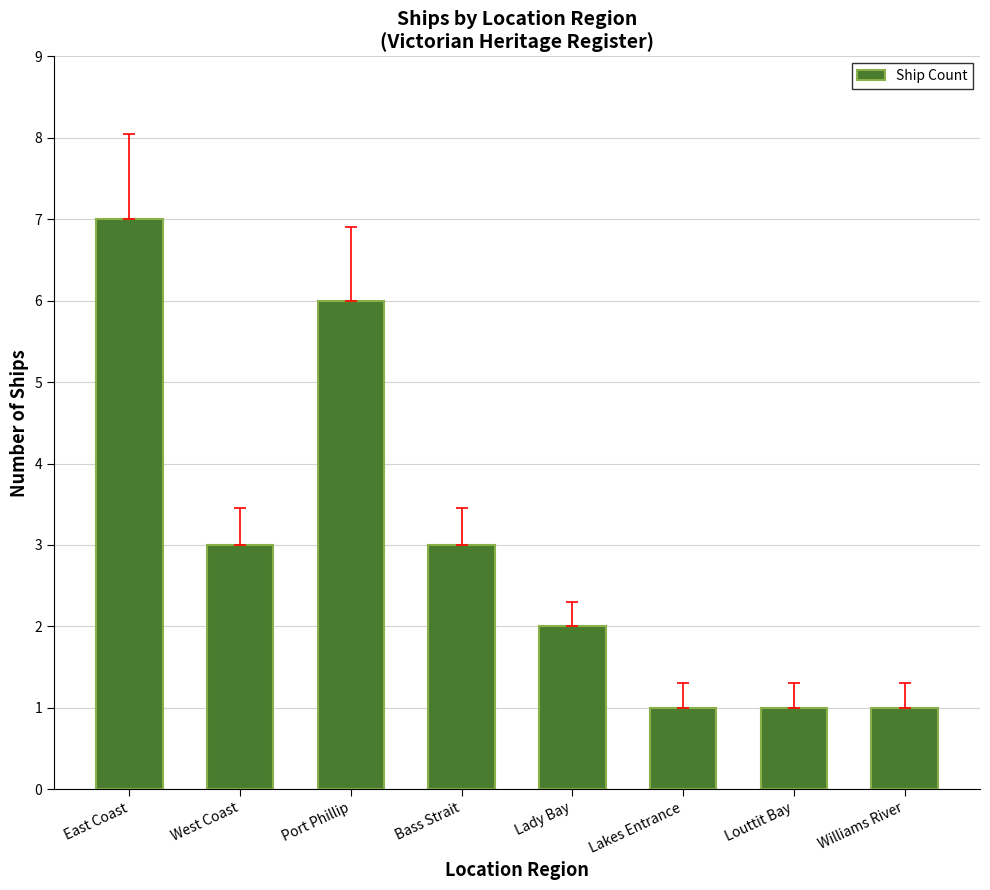

At which category does the chart reach its peak across all series?

East Coast